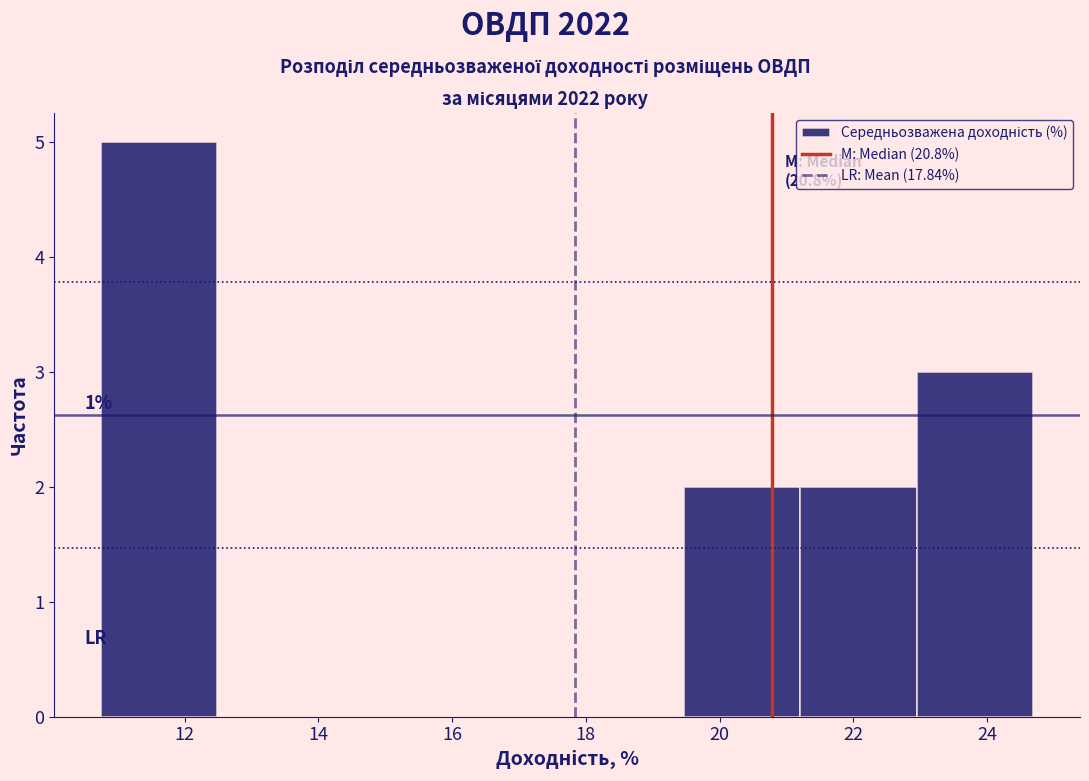

Which range on the x-axis has the tallest bar?

10.8 to 12.4